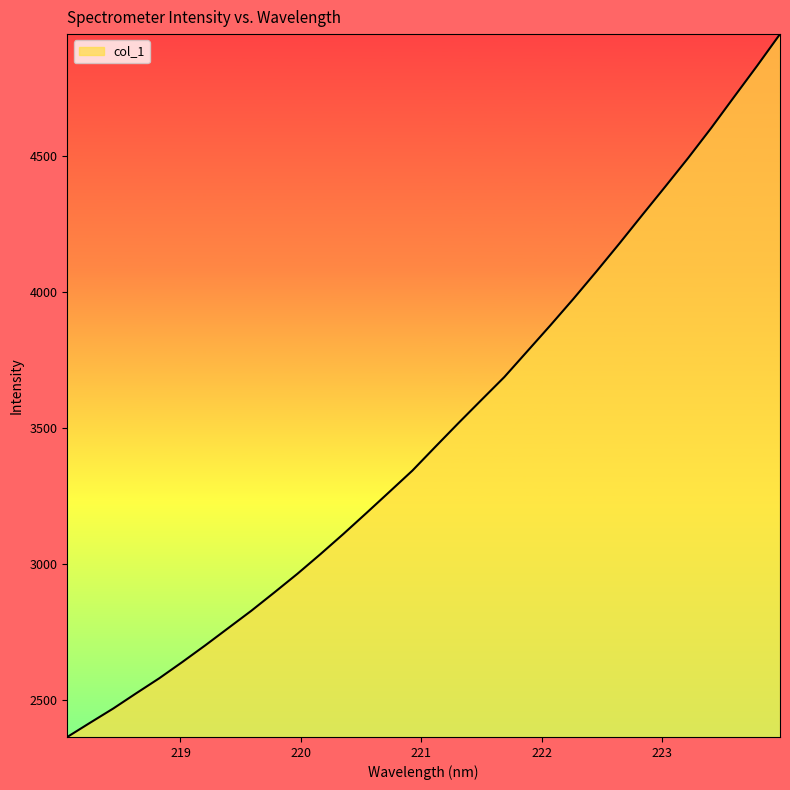

What is the maximum value shown in the chart?

4949.7